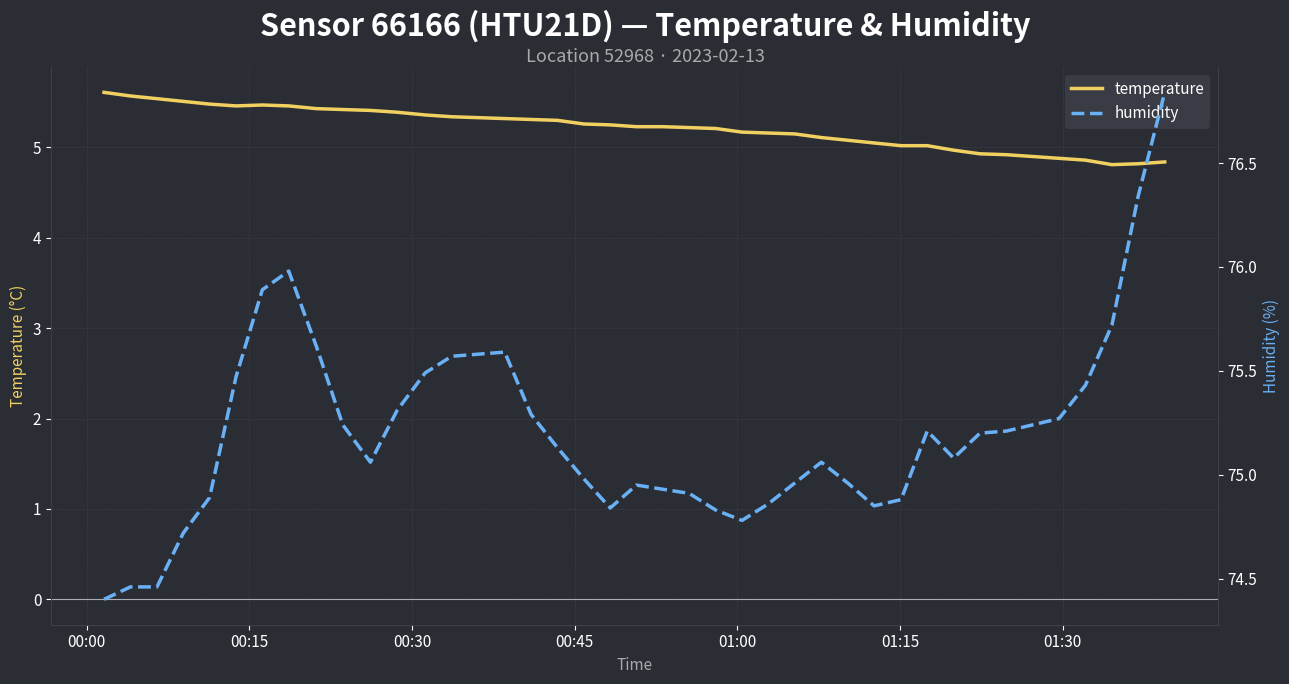

Which series has the largest range (max minus min)?

humidity